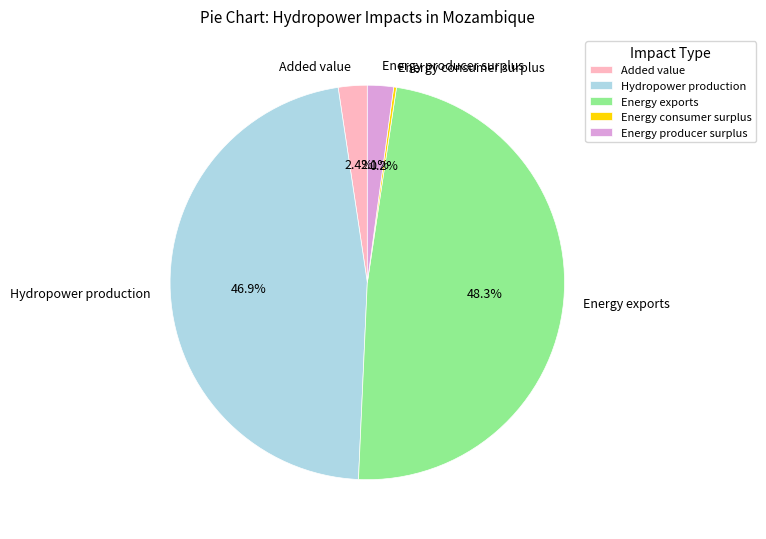

What is the largest slice in the pie chart?

Energy exports